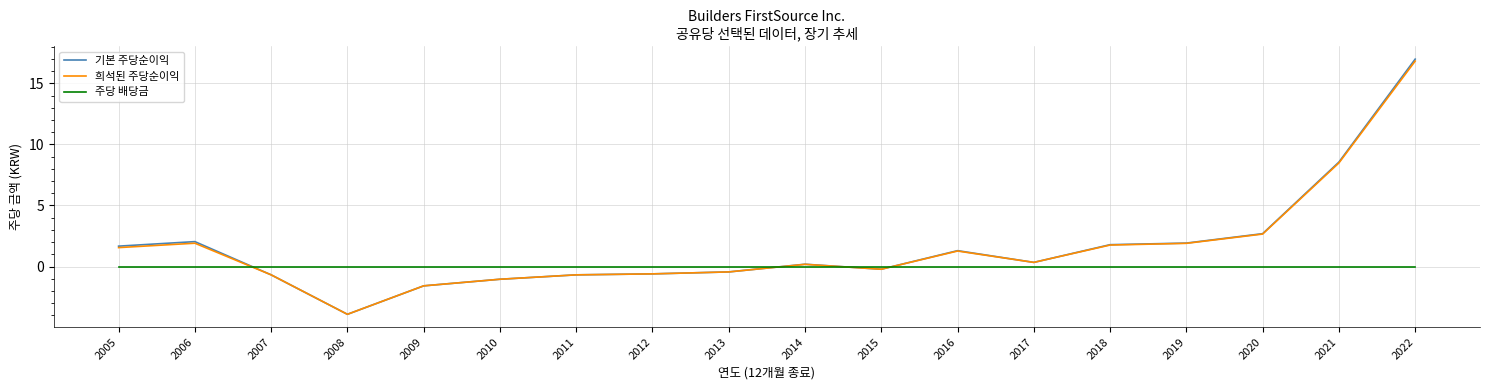

At how many categories does at least one series exceed -1?

18